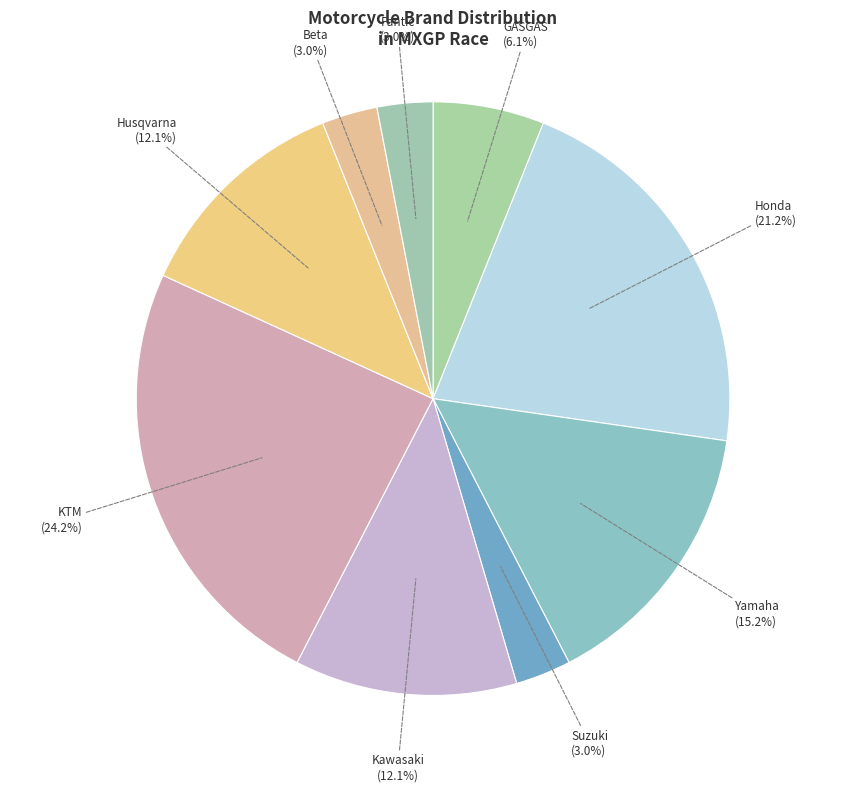

Which slice is the smallest?

Suzuki